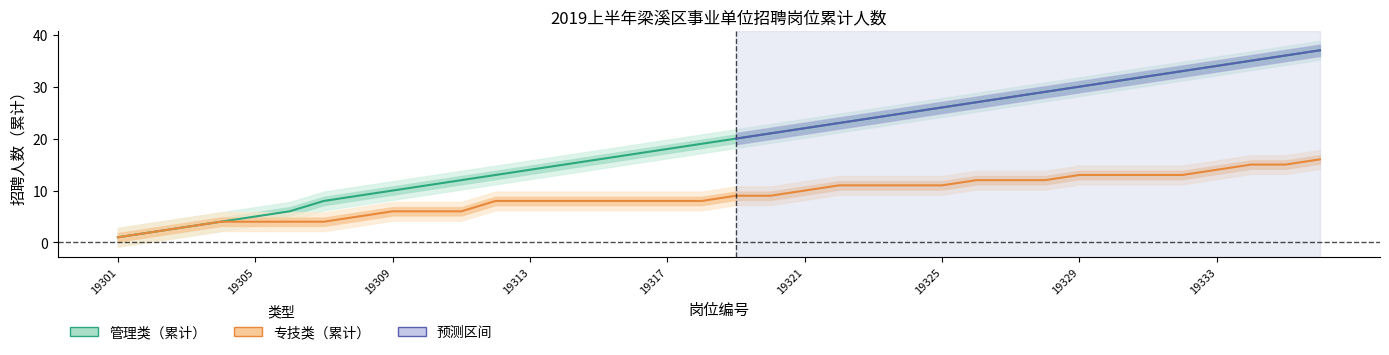

How many values in the 管理类（累计） series exceed 20?

17